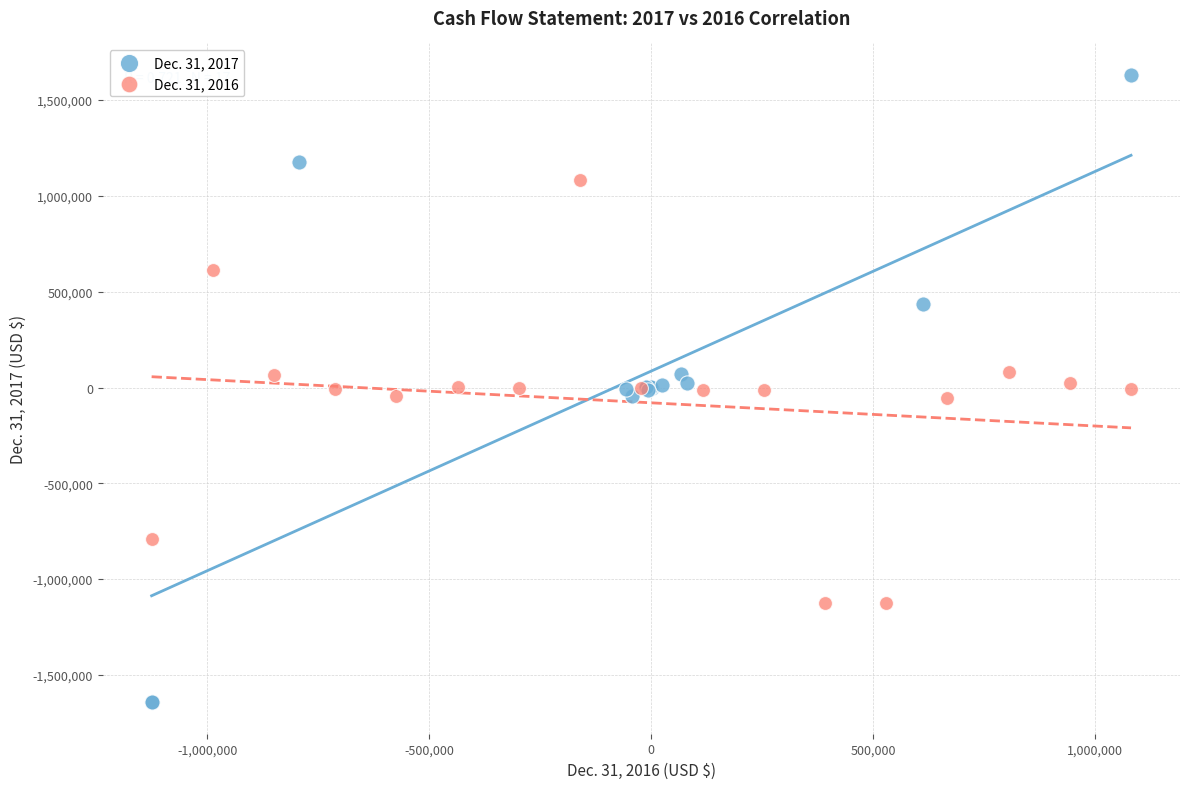

Which series contains the lowest Y value?

Dec. 31, 2017